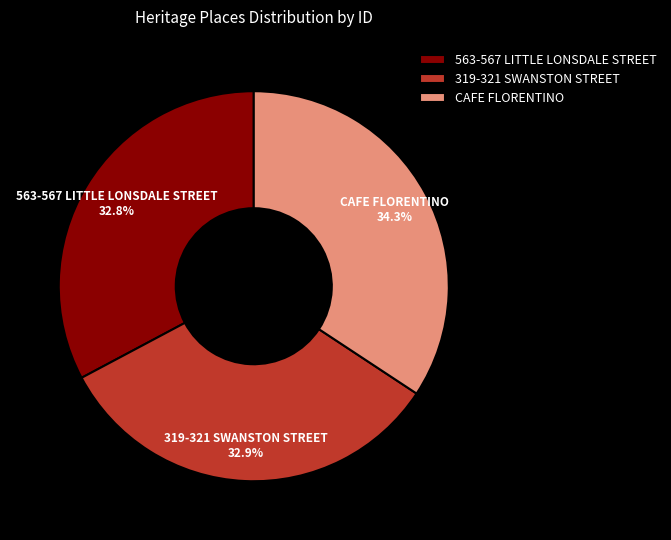

To the nearest percent, what percentage of the pie is 319-321 SWANSTON STREET?

33%